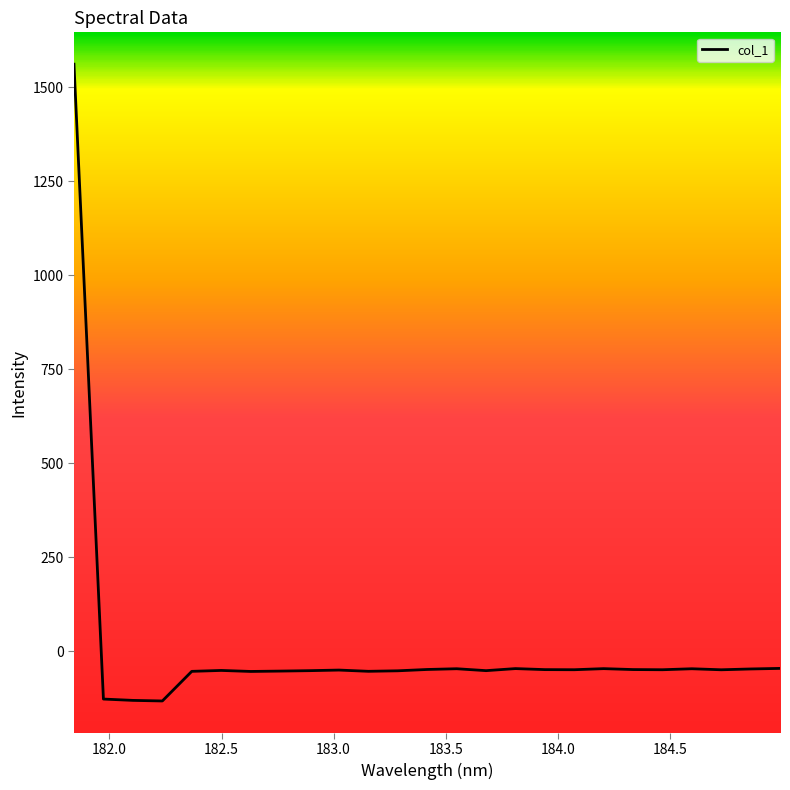

What is the difference between the maximum and minimum values?

1693.7